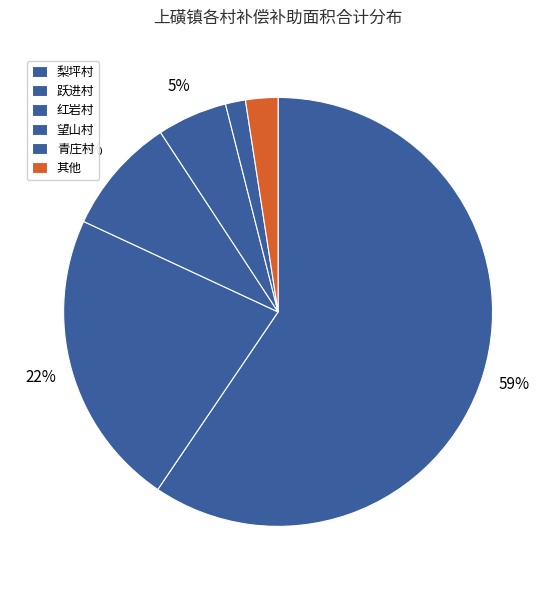

Count the number of slices in the pie.

6